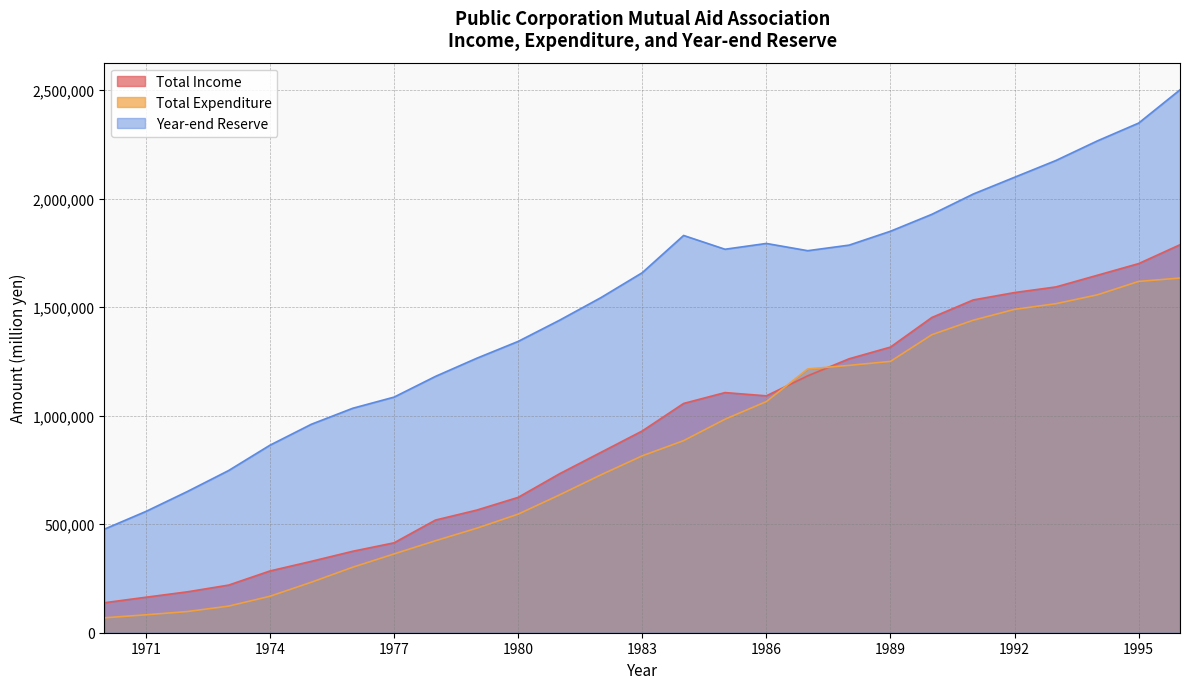

At how many categories does at least one series exceed 1212887?

18